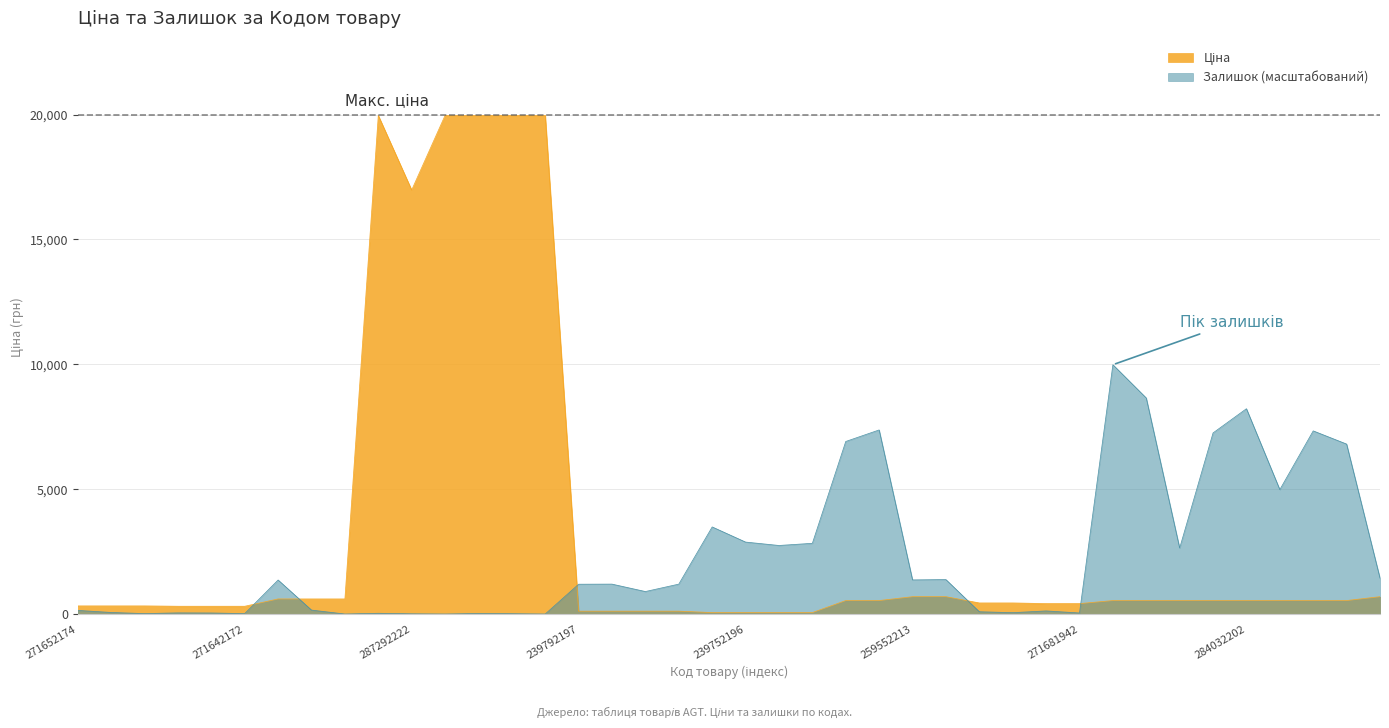

Where is the first local minimum for Залишок?

271652172